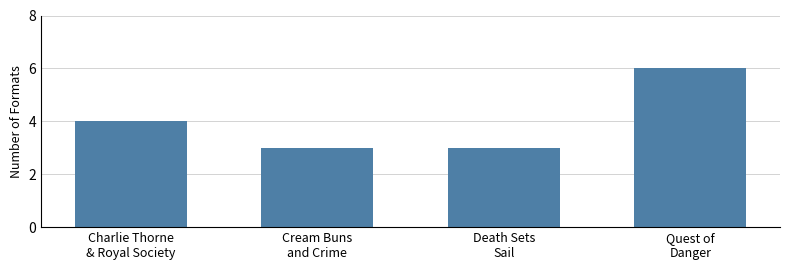

Count the values in the range 3 to 6.

4